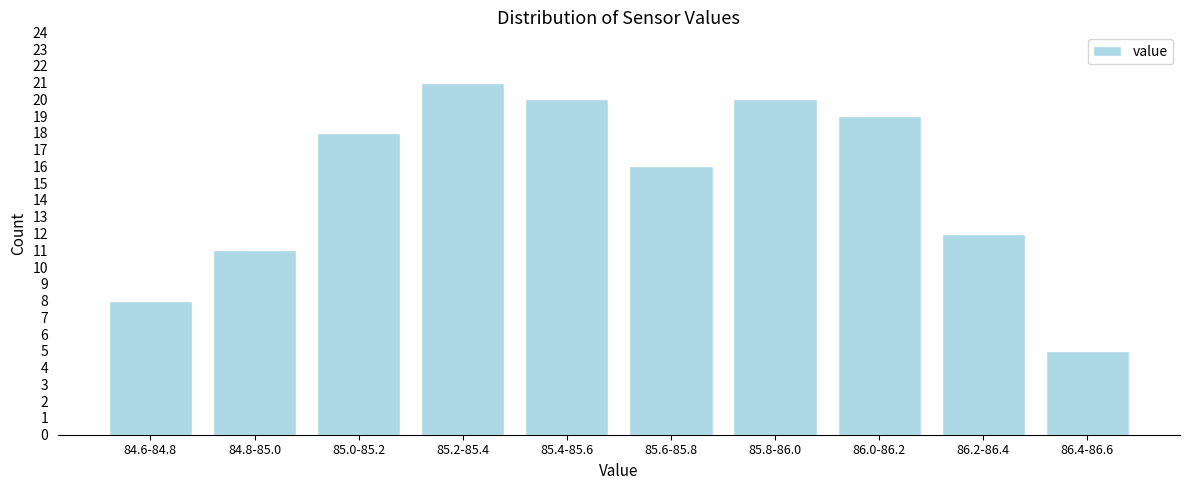

Reading left to right, what are all the values shown in this chart?

8	11	18	21	20	16	20	19	12	5